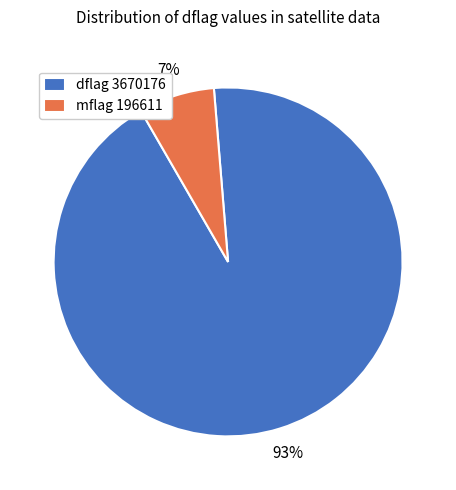

Combined, do mflag 196611 and dflag 3670176 account for over 50%?

Yes